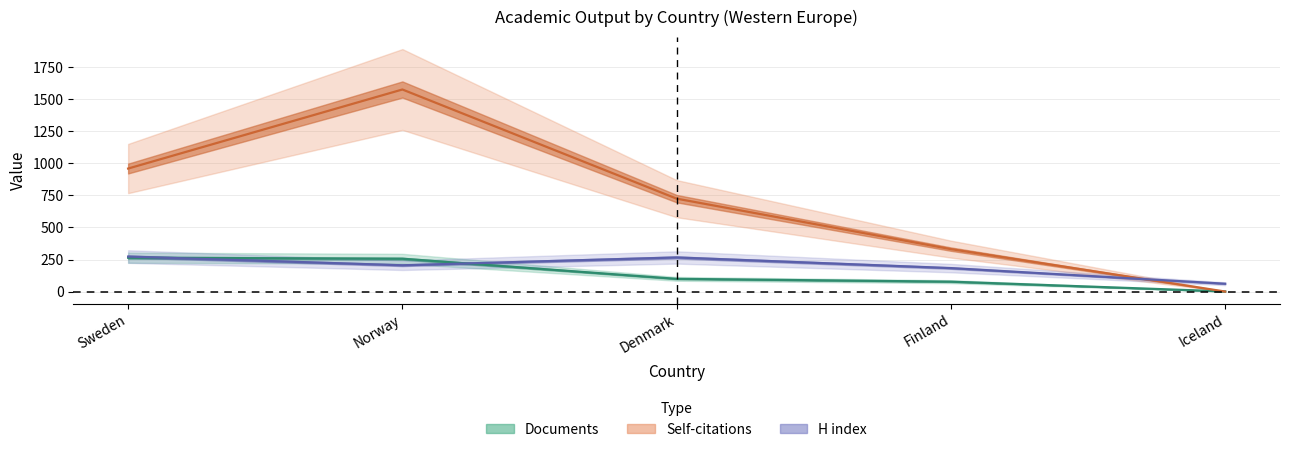

What is the difference between the highest and lowest values at Iceland?

61